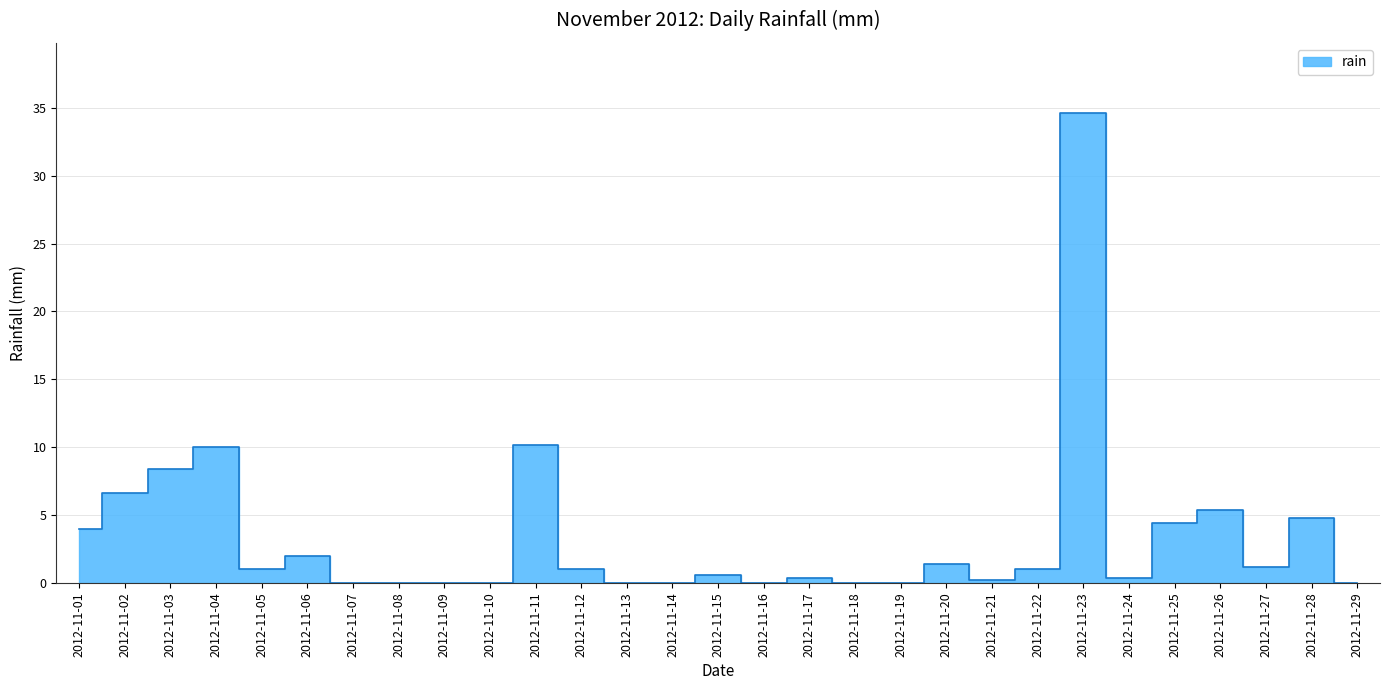

At which category does the data reach its first local valley?

2012-11-05